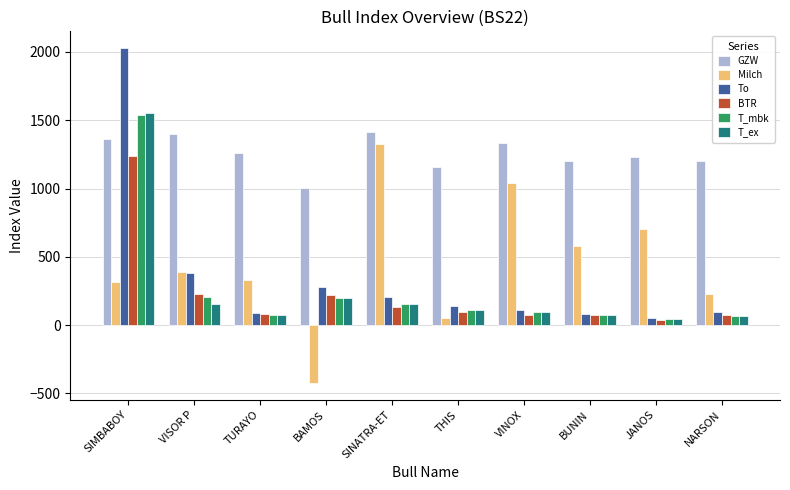

How many values in the T_mbk series are below 113?

5